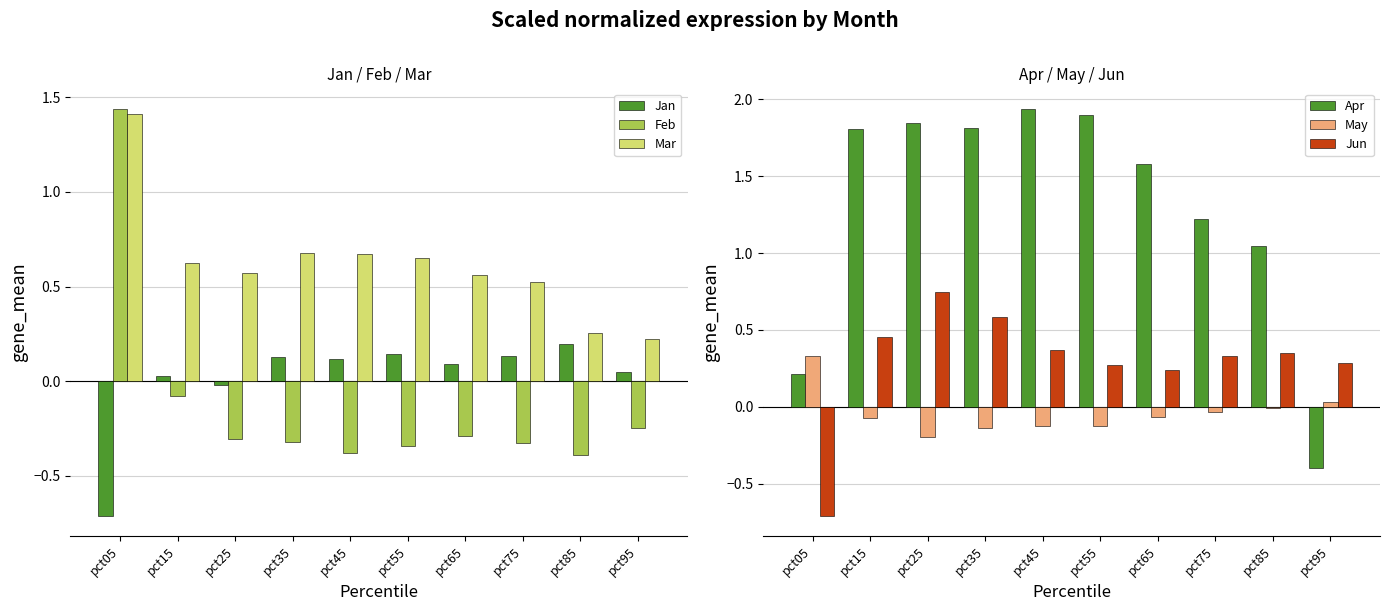

Reading left to right, extract all data points from this chart.

Jan: pct05=-0.7	pct15=0.0	pct25=-0.0	pct35=0.1	pct45=0.1	pct55=0.1	pct65=0.1	pct75=0.1	pct85=0.2	pct95=0.0
Feb: pct05=1.4	pct15=-0.1	pct25=-0.3	pct35=-0.3	pct45=-0.4	pct55=-0.3	pct65=-0.3	pct75=-0.3	pct85=-0.4	pct95=-0.2
Mar: pct05=1.4	pct15=0.6	pct25=0.6	pct35=0.7	pct45=0.7	pct55=0.7	pct65=0.6	pct75=0.5	pct85=0.3	pct95=0.2
Apr: pct05=0.2	pct15=1.8	pct25=1.8	pct35=1.8	pct45=1.9	pct55=1.9	pct65=1.6	pct75=1.2	pct85=1.0	pct95=-0.4
May: pct05=0.3	pct15=-0.1	pct25=-0.2	pct35=-0.1	pct45=-0.1	pct55=-0.1	pct65=-0.1	pct75=-0.0	pct85=-0.0	pct95=0.0
Jun: pct05=-0.7	pct15=0.5	pct25=0.7	pct35=0.6	pct45=0.4	pct55=0.3	pct65=0.2	pct75=0.3	pct85=0.4	pct95=0.3